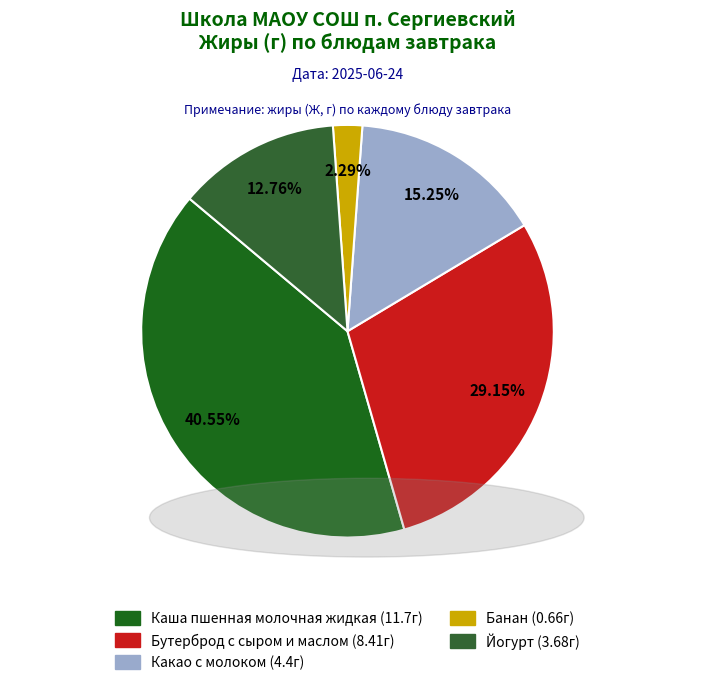

To the nearest percent, what is the difference between the Каша пшенная молочная жидкая and Какао с молоком slice percentages?

25%